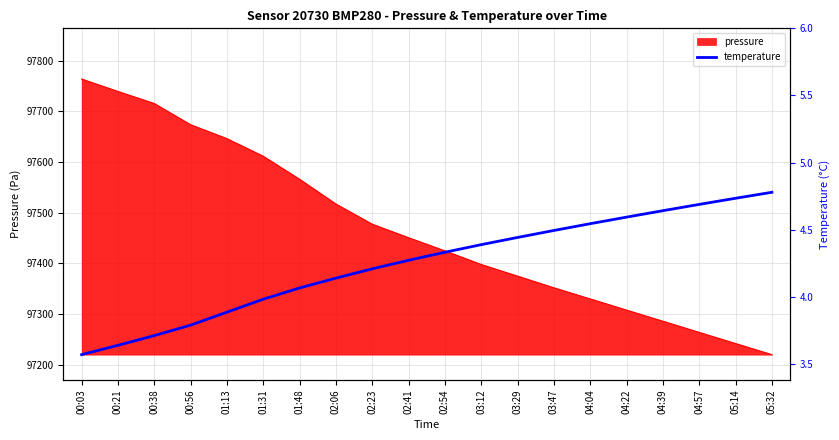

True or false: the data has more than 2 interior local peaks.

False